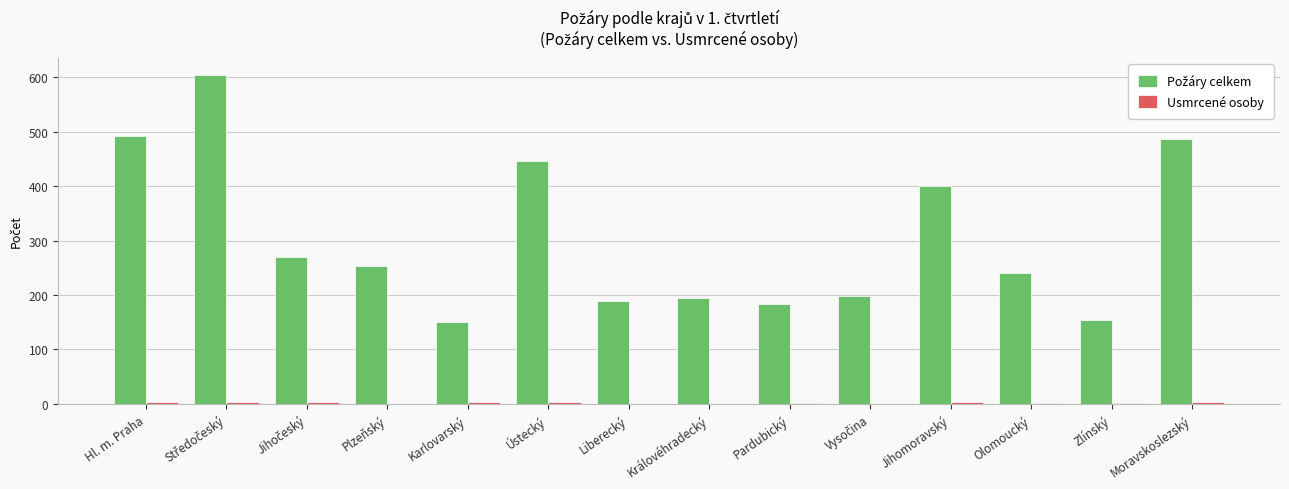

What is the greatest value displayed?

605